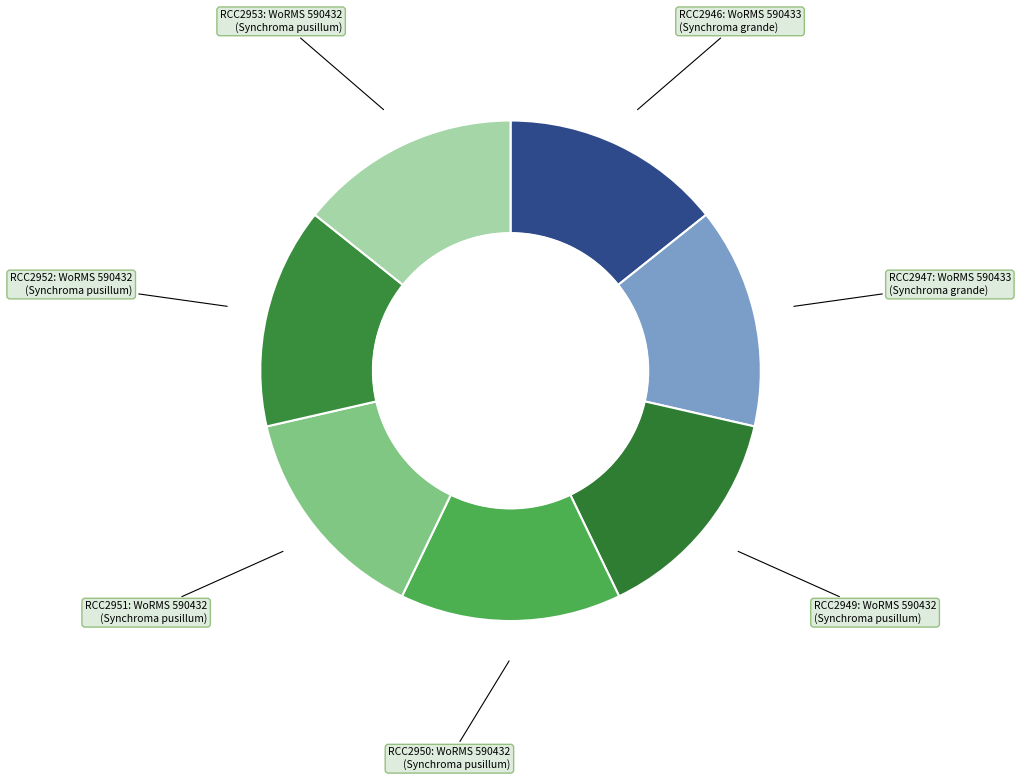

How many slices are in this pie chart?

7